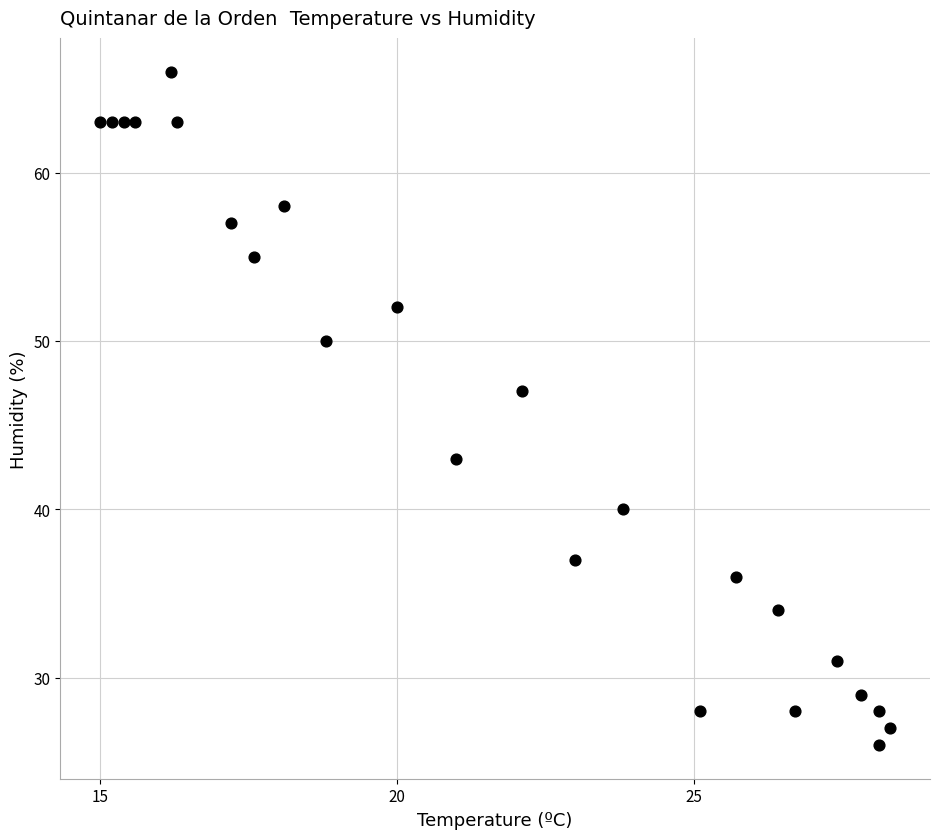

What Y value in the scatter plot is closest to 46?

47